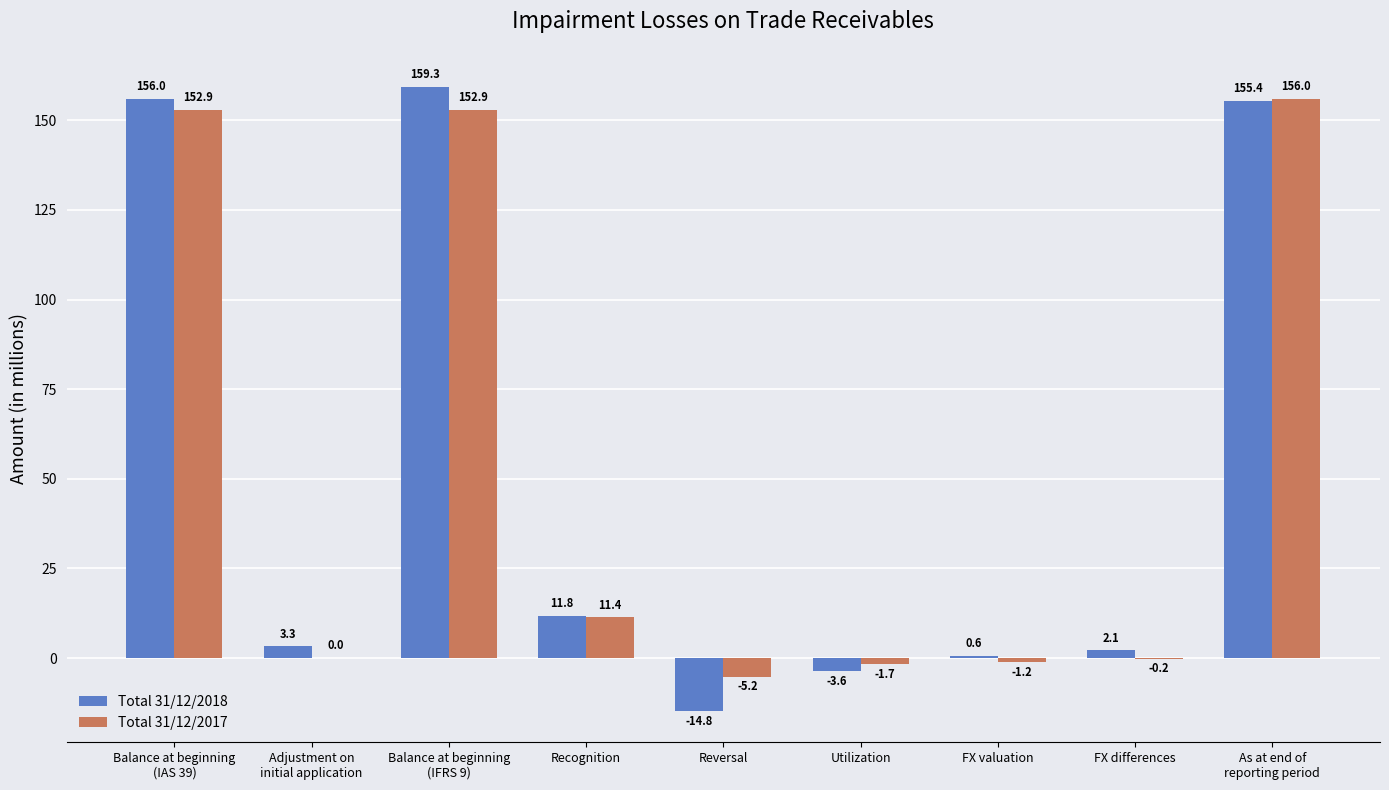

What is the maximum value for Total 31/12/2017?

156.0